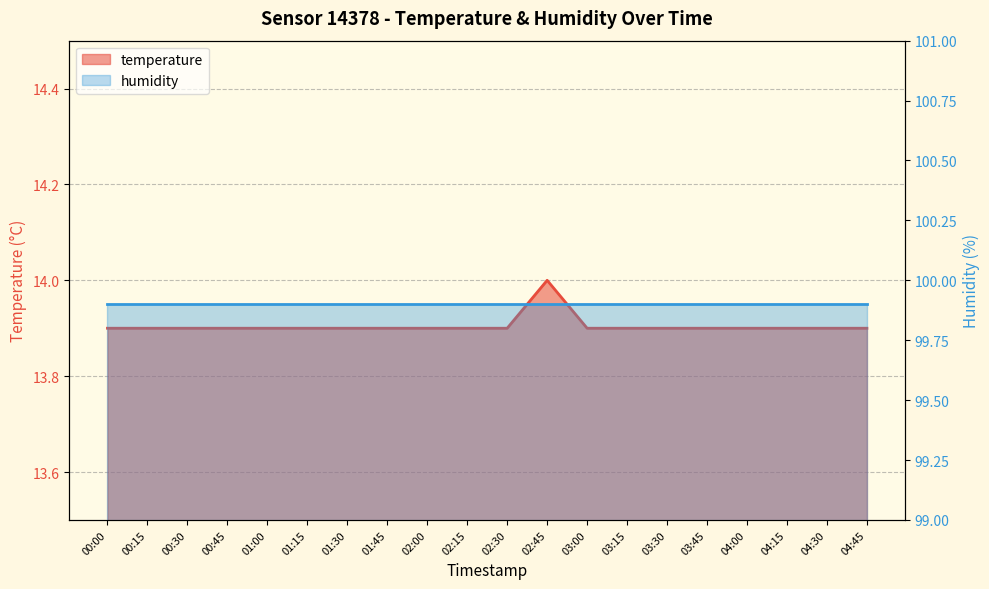

Which has a higher value, 03:45 or 03:30?

03:45